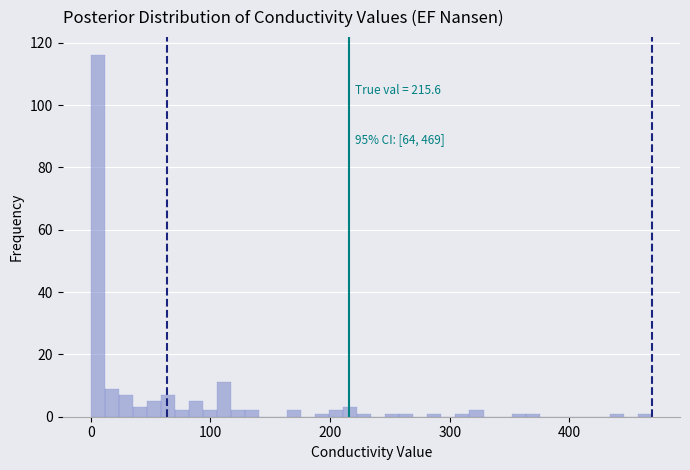

Around what value on the x-axis is the tallest bar? Give the approximate position of its centre, as read against the axis.

10